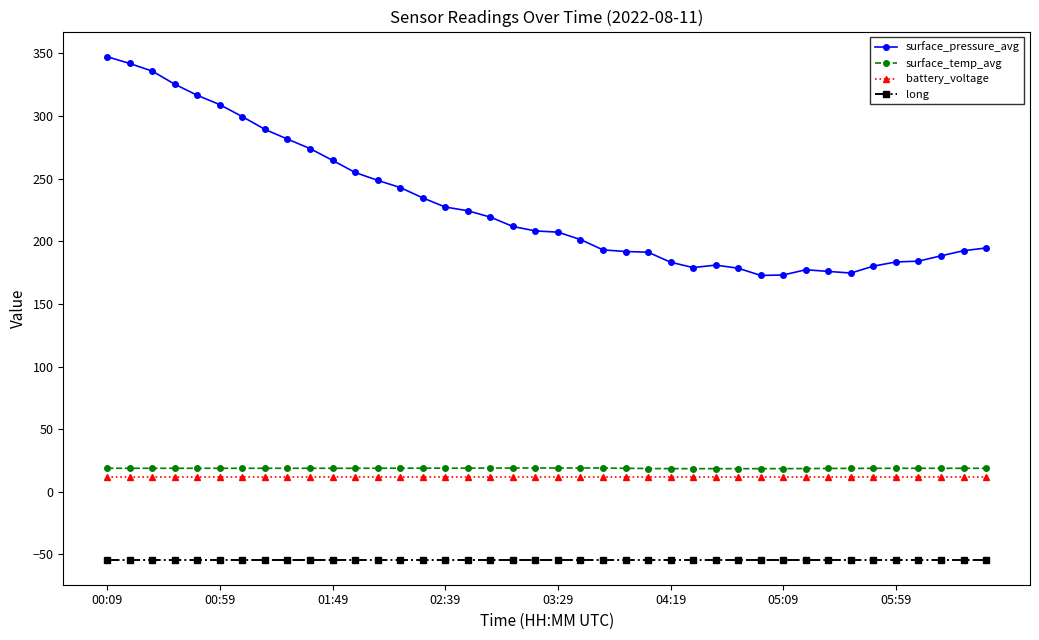

Which series has the largest range (max minus min)?

surface_pressure_avg